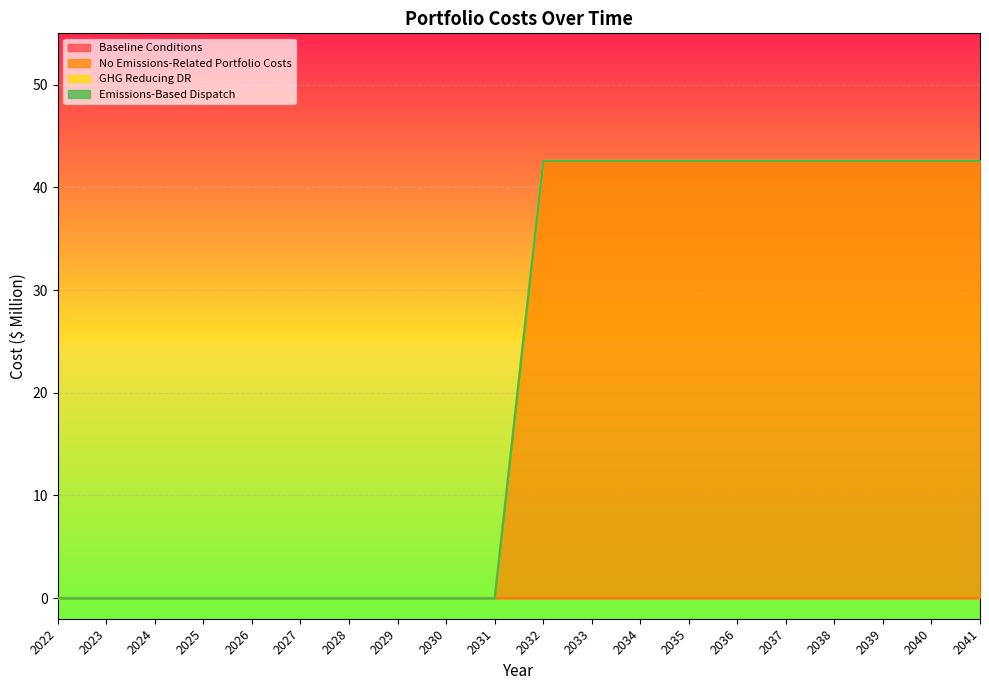

Reading left to right, list all the values displayed in this chart.

Baseline Conditions: 2022=0.0	2023=0.0	2024=0.0	2025=0.0	2026=0.0	2027=0.0	2028=0.0	2029=0.0	2030=0.0	2031=0.0	2032=0.0	2033=0.0	2034=0.0	2035=0.0	2036=0.0	2037=0.0	2038=0.0	2039=0.0	2040=0.0	2041=0.0
No Emissions-Related Portfolio Costs: 2022=0.0	2023=0.0	2024=0.0	2025=0.0	2026=0.0	2027=0.0	2028=0.0	2029=0.0	2030=0.0	2031=0.0	2032=42.6	2033=42.6	2034=42.6	2035=42.6	2036=42.6	2037=42.6	2038=42.6	2039=42.6	2040=42.6	2041=42.6
GHG Reducing DR: 2022=0.0	2023=0.0	2024=0.0	2025=0.0	2026=0.0	2027=0.0	2028=0.0	2029=0.0	2030=0.0	2031=0.0	2032=0.0	2033=0.0	2034=0.0	2035=0.0	2036=0.0	2037=0.0	2038=0.0	2039=0.0	2040=0.0	2041=0.0
Emissions-Based Dispatch: 2022=0.0	2023=0.0	2024=0.0	2025=0.0	2026=0.0	2027=0.0	2028=0.0	2029=0.0	2030=0.0	2031=0.0	2032=0.0	2033=0.0	2034=0.0	2035=0.0	2036=0.0	2037=0.0	2038=0.0	2039=0.0	2040=0.0	2041=0.0